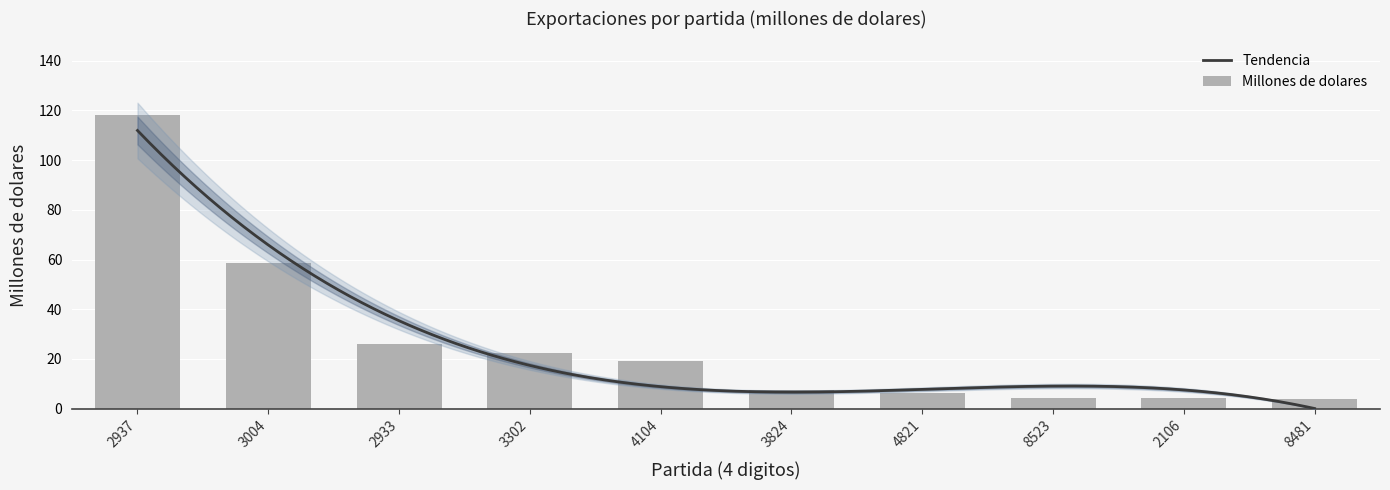

At which label does the data first exceed 19?

2937